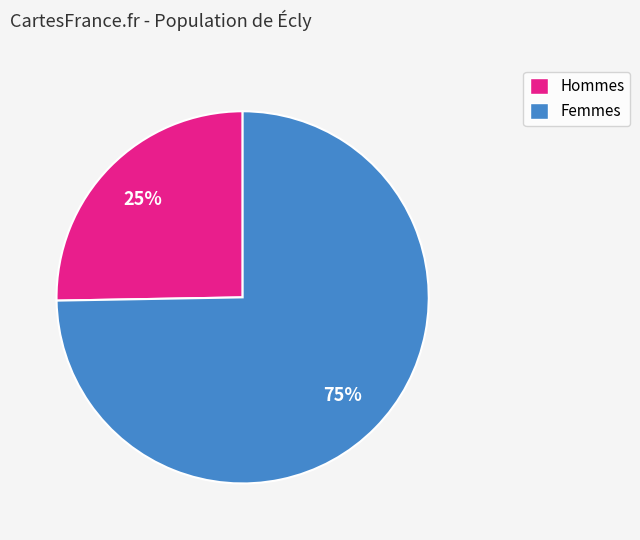

Does any single category account for the majority?

Yes